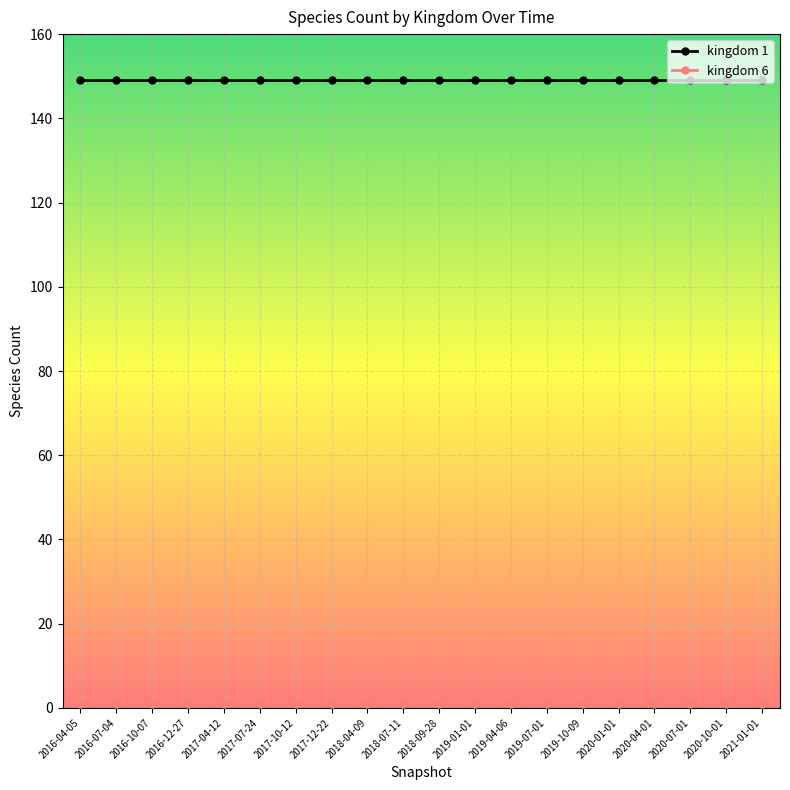

What is the label of the 12th point from the right?

2018-04-09